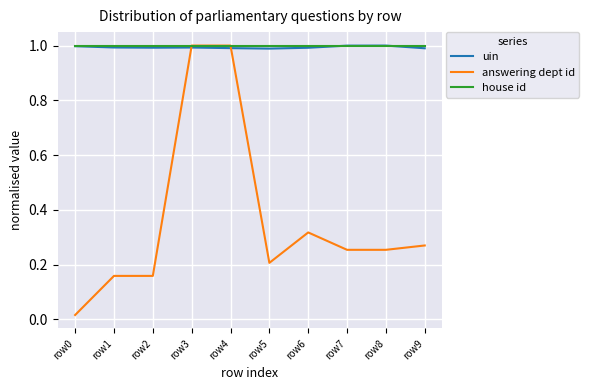

Does the chart display data point markers on the line(s)?

No